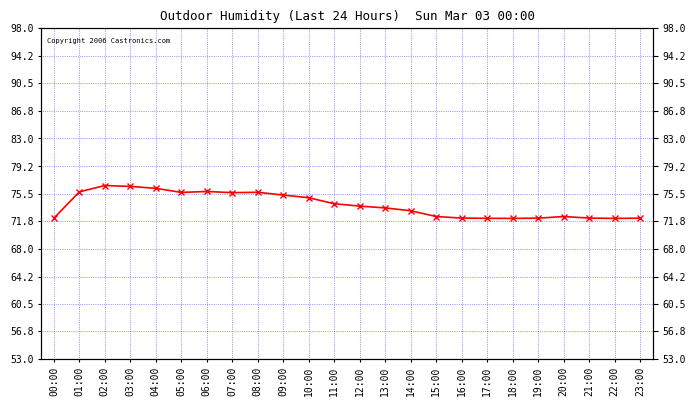

True or false: the data has more than 1 interior local peaks.

True